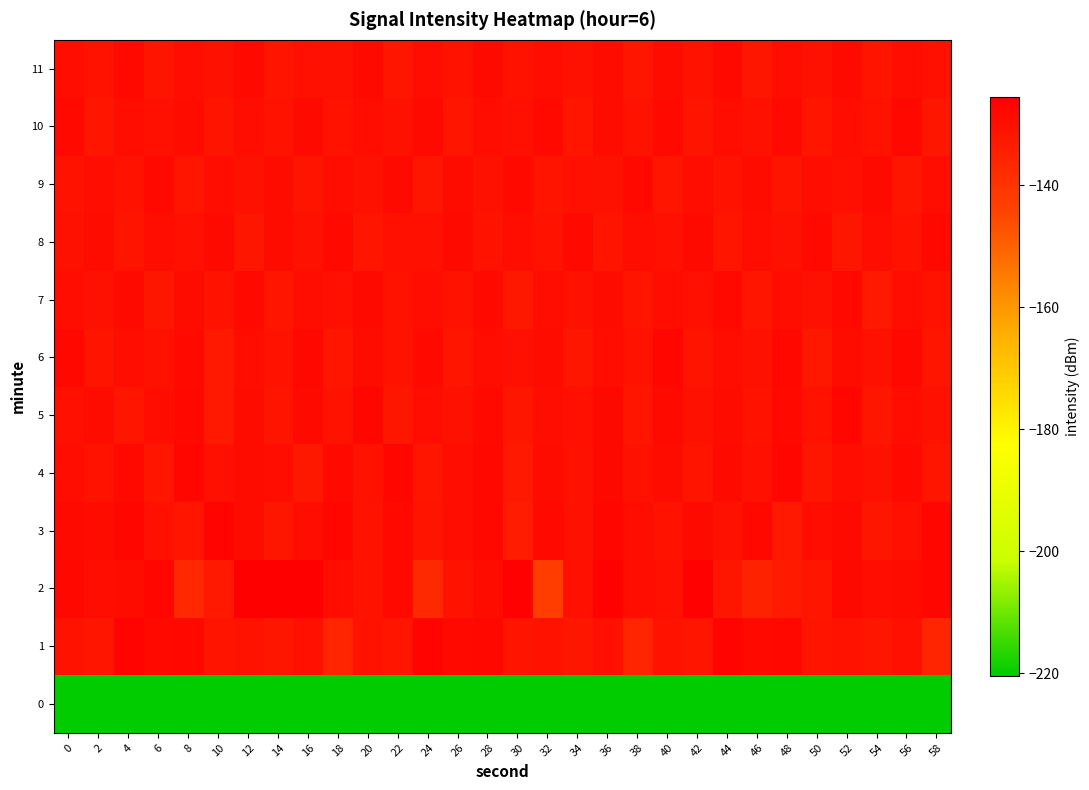

Rank the series by their maximum value, from lowest to highest.

0, 7, 9, 11, 8, 10, 5, 6, 4, 1, 3, 2